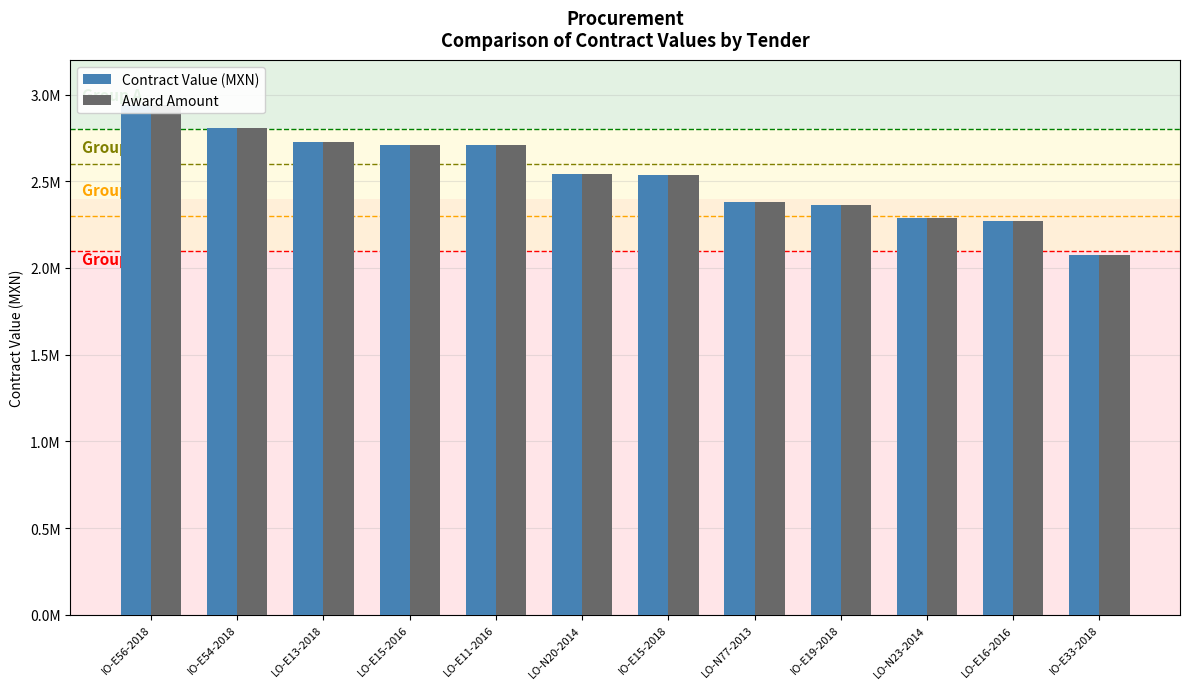

At how many categories does at least one series exceed 2716872?

3